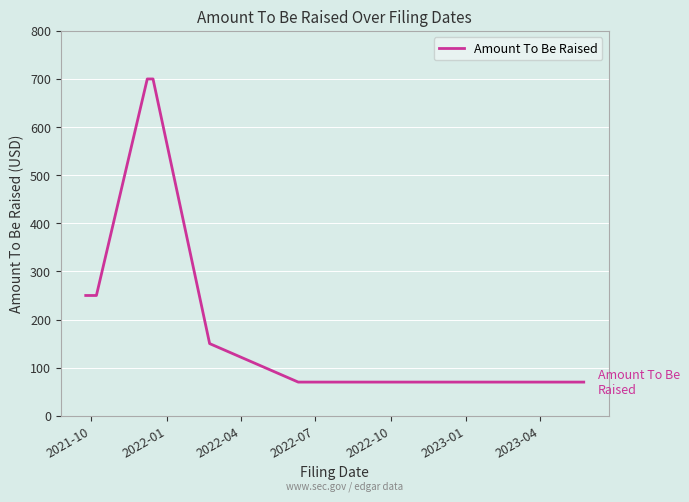

Reading left to right, extract all data points from this chart.

250	250	700	700	150	70	70	70